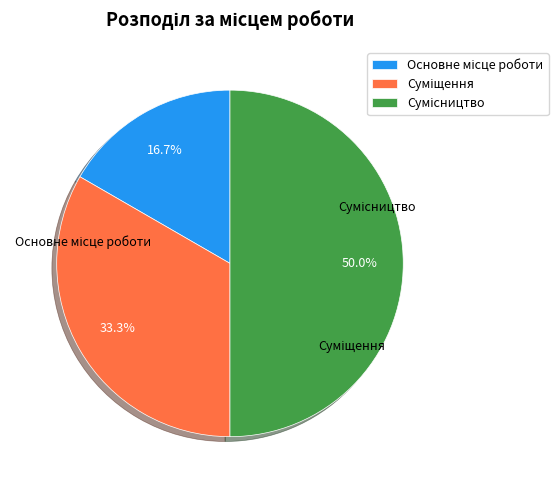

What is the largest slice in the pie chart?

Сумісництво